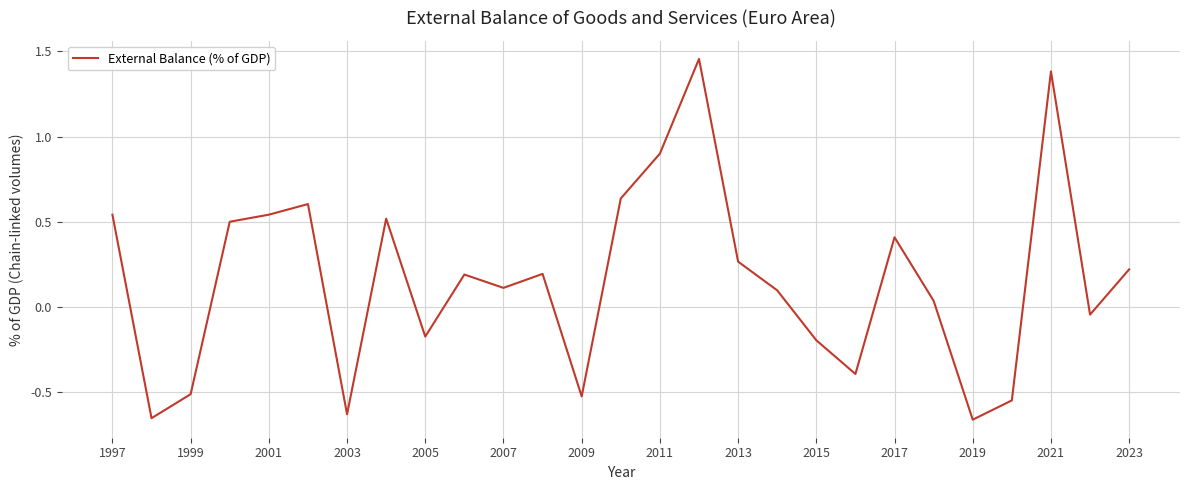

Does the chart display data point markers on the line(s)?

No